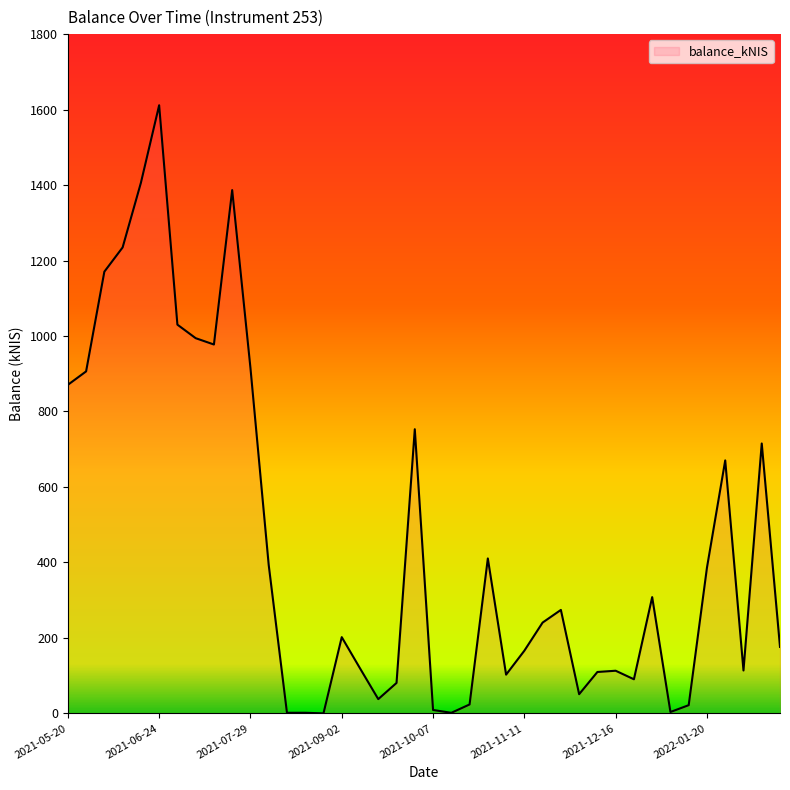

What is the maximum value shown in the chart?

1611.5